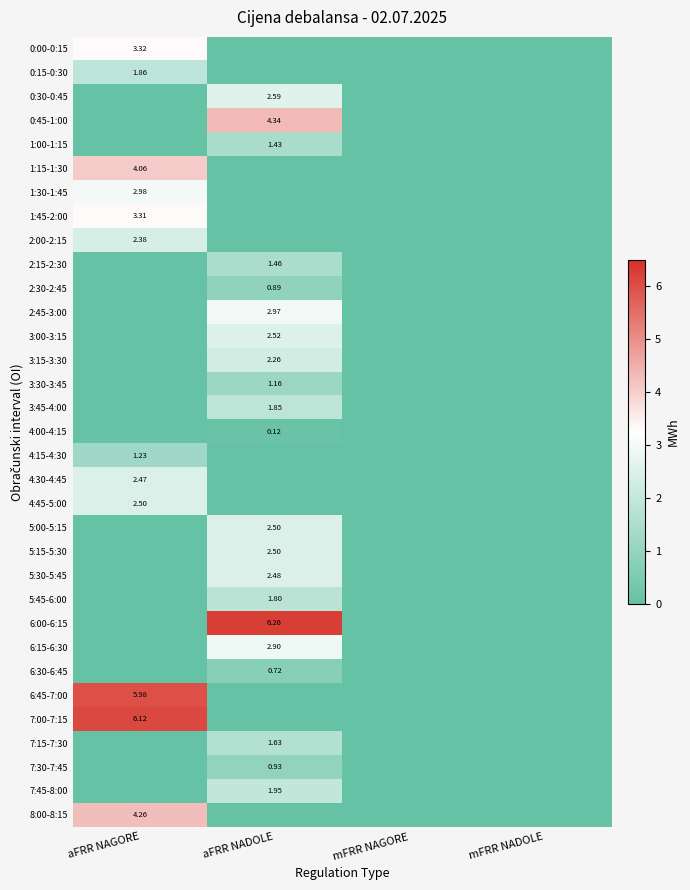

Count the 5:00-5:15 values in the range 0 to 2.

3